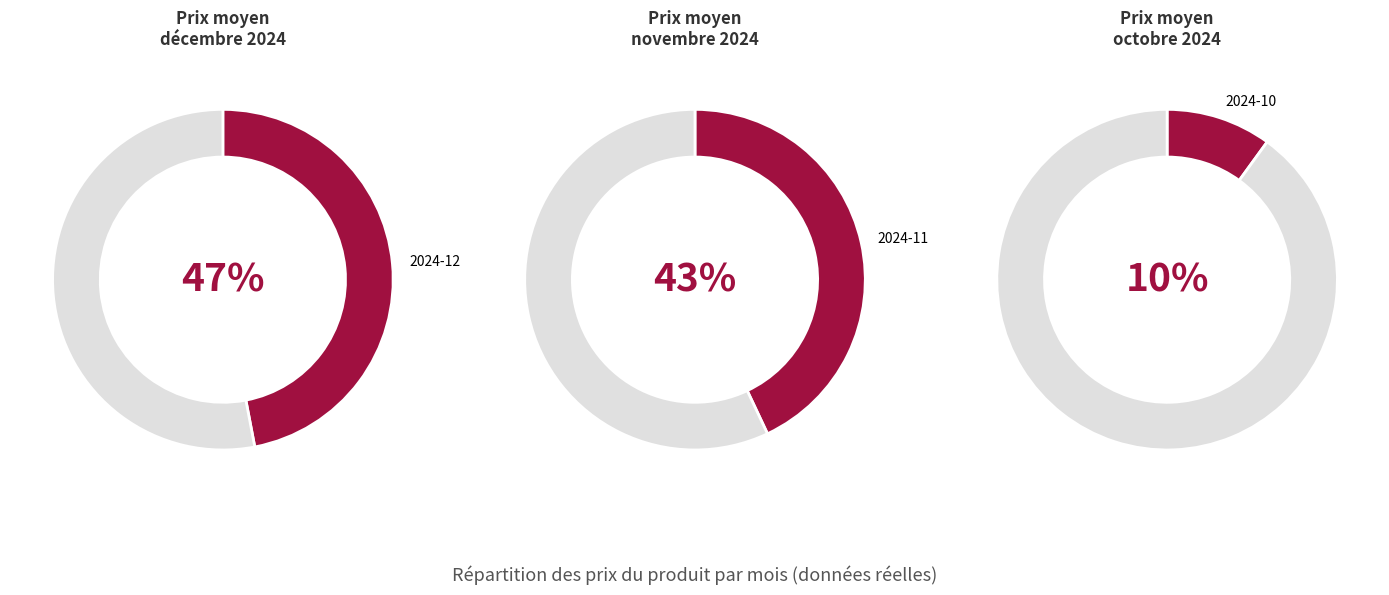

Is it true that 27 is 1% of the pie?

False